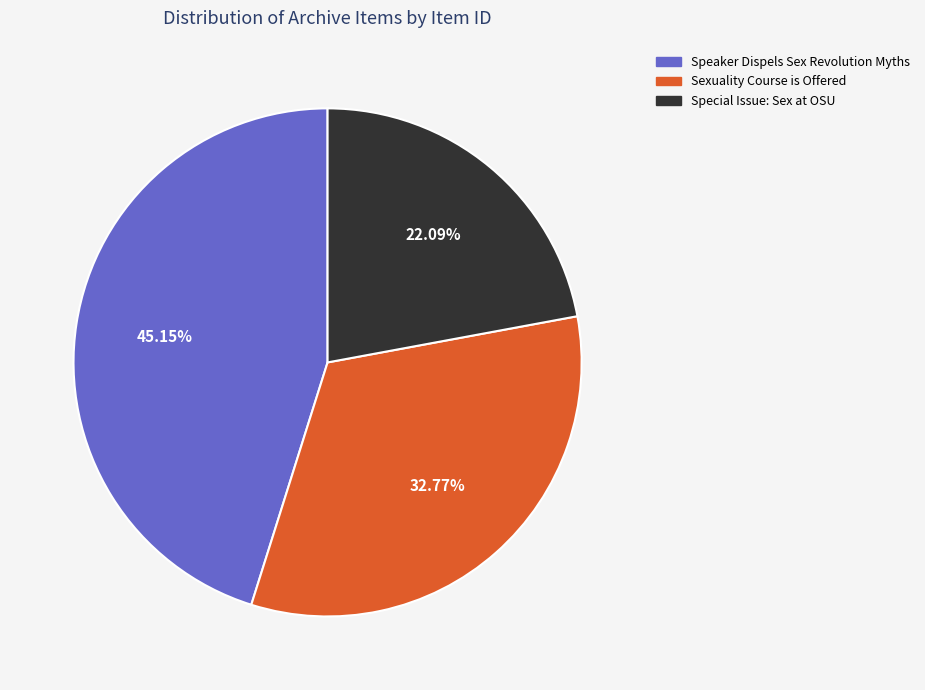

To the nearest percent, what portion does Speaker Dispels Sex Revolution Myths represent?

45%